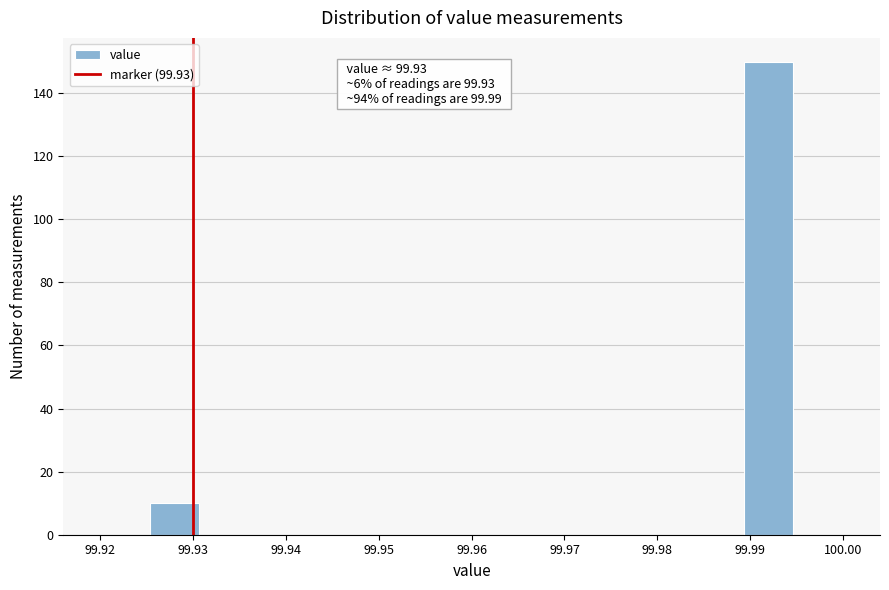

Which range on the x-axis has the tallest bar?

99.989 to 99.995